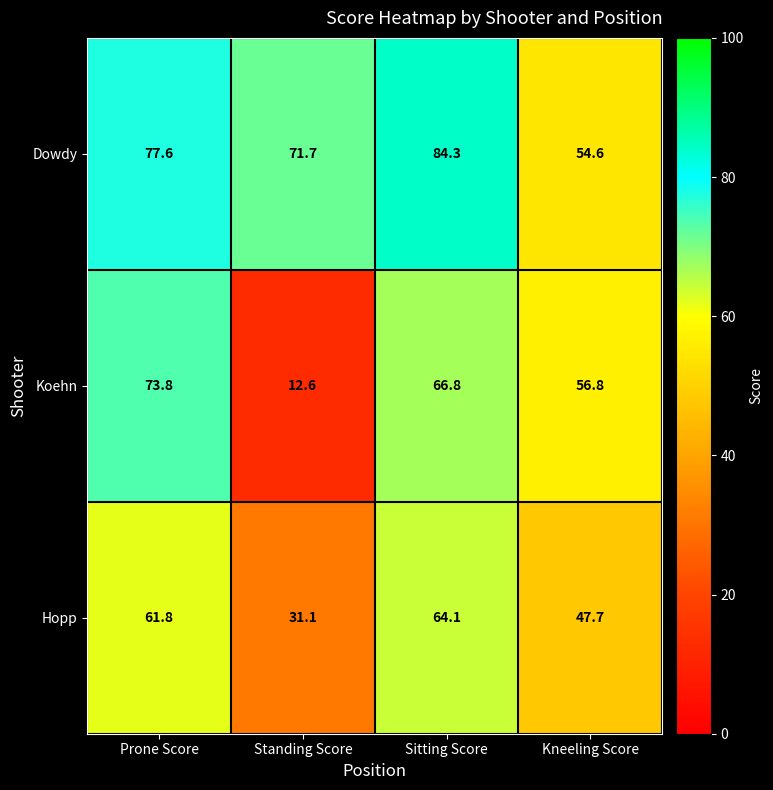

Reading right to left, what are all the values shown in this chart?

Dowdy: 54.6	84.3	71.7	77.6
Koehn: 56.8	66.8	12.6	73.8
Hopp: 47.7	64.1	31.1	61.8